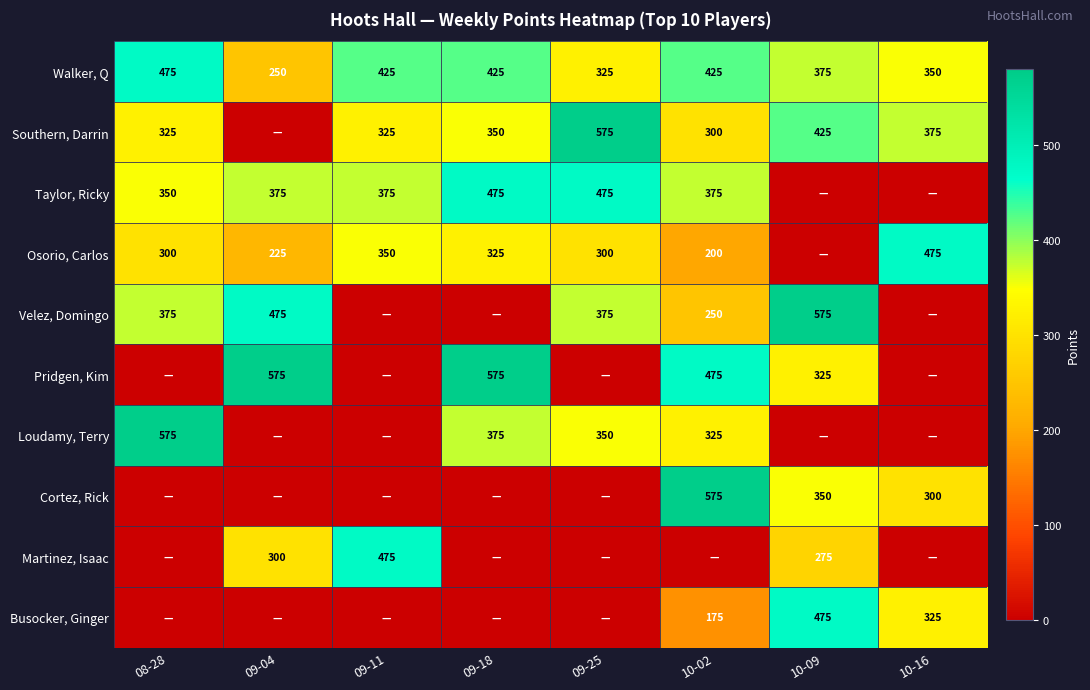

What is the difference between the Walker, Q values at 08-28 and 09-11?

50